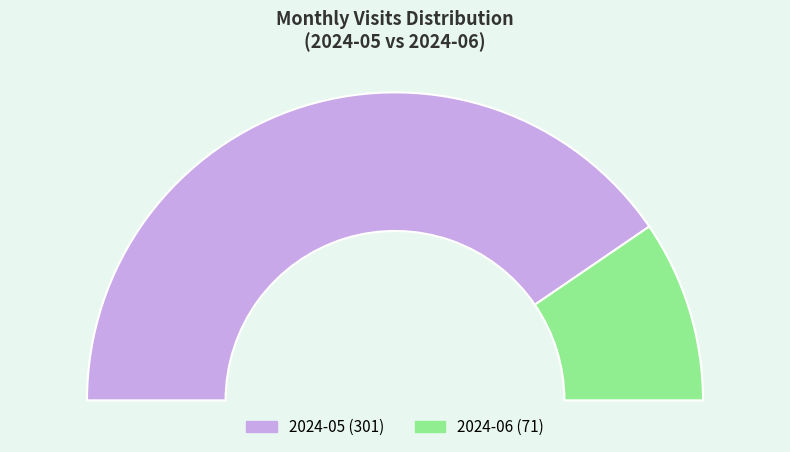

Which has a higher value, 2024-06 or 2024-05?

2024-05